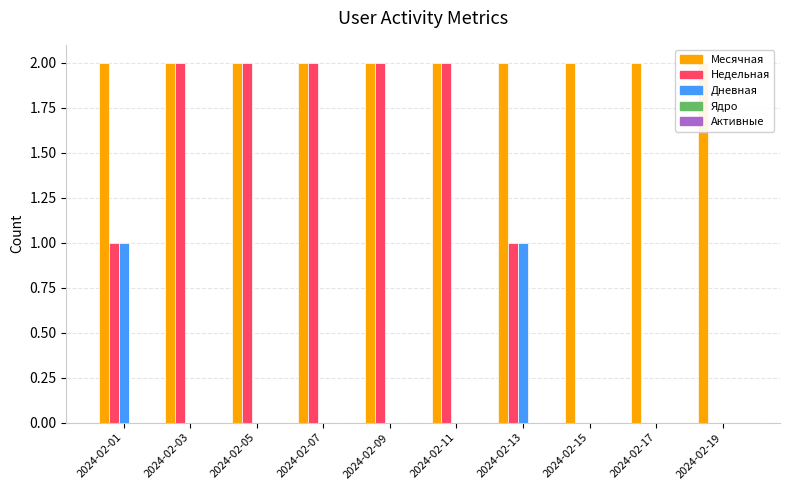

How many groups of bars are there?

10